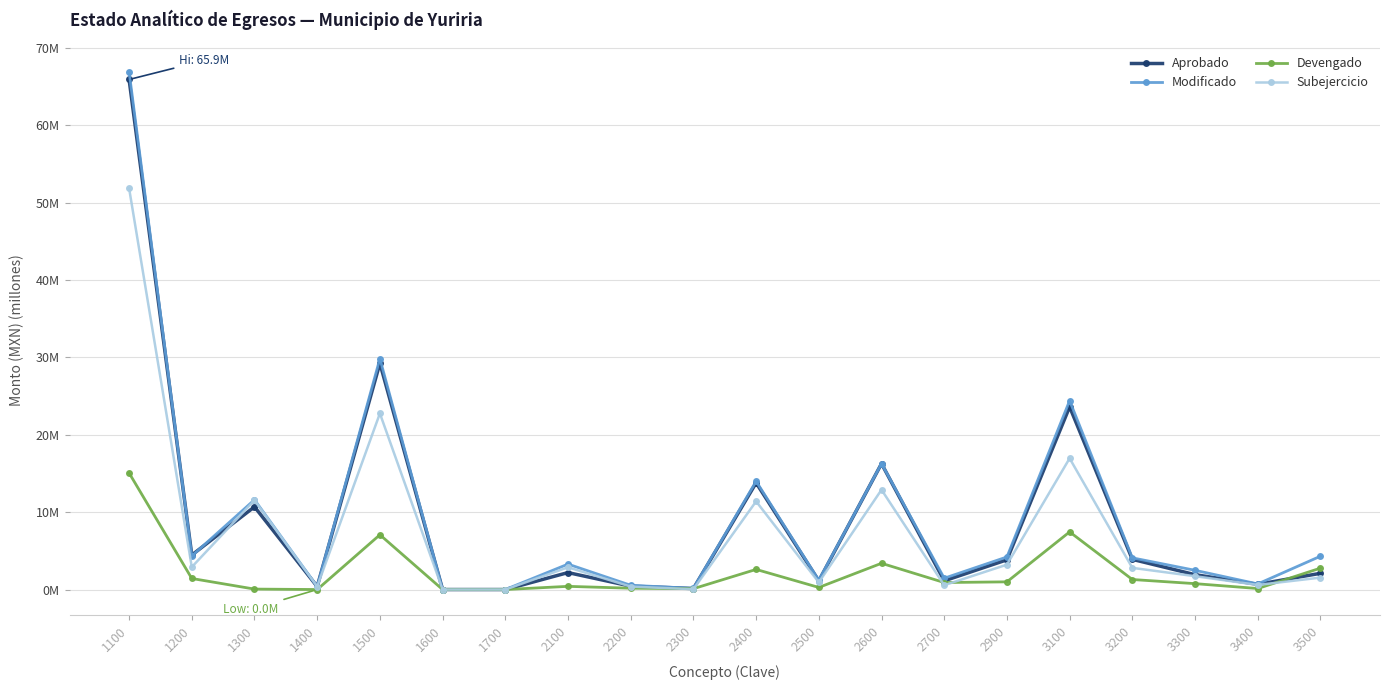

Which category has the lowest value across all series?

1600